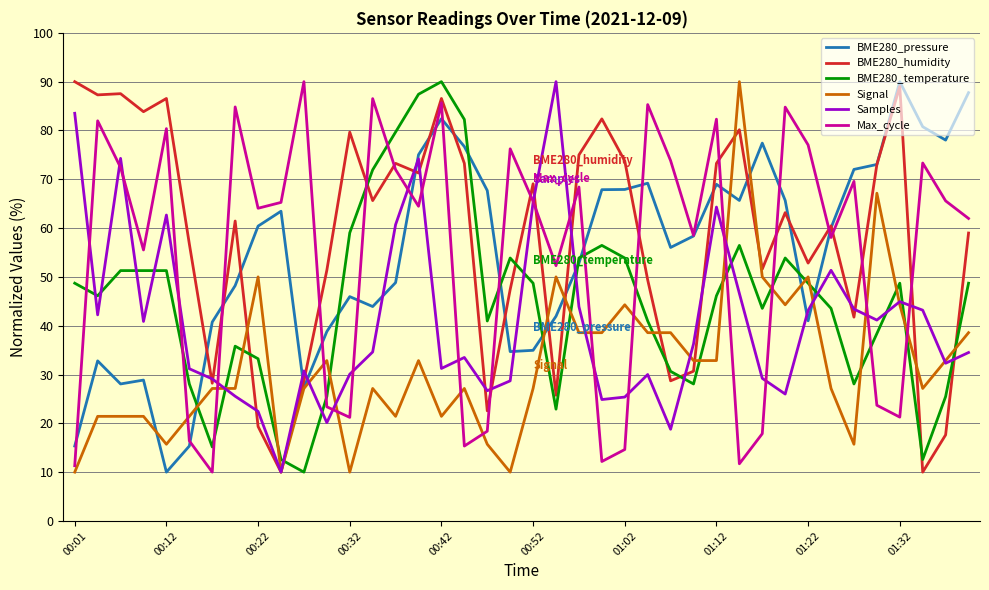

What is the minimum value shown in the chart?

10.0